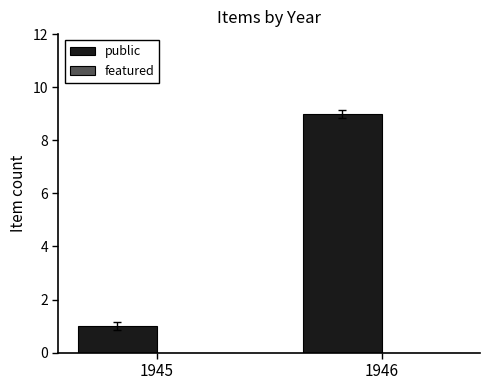

Between 1945 and 1946, which is larger?

1946